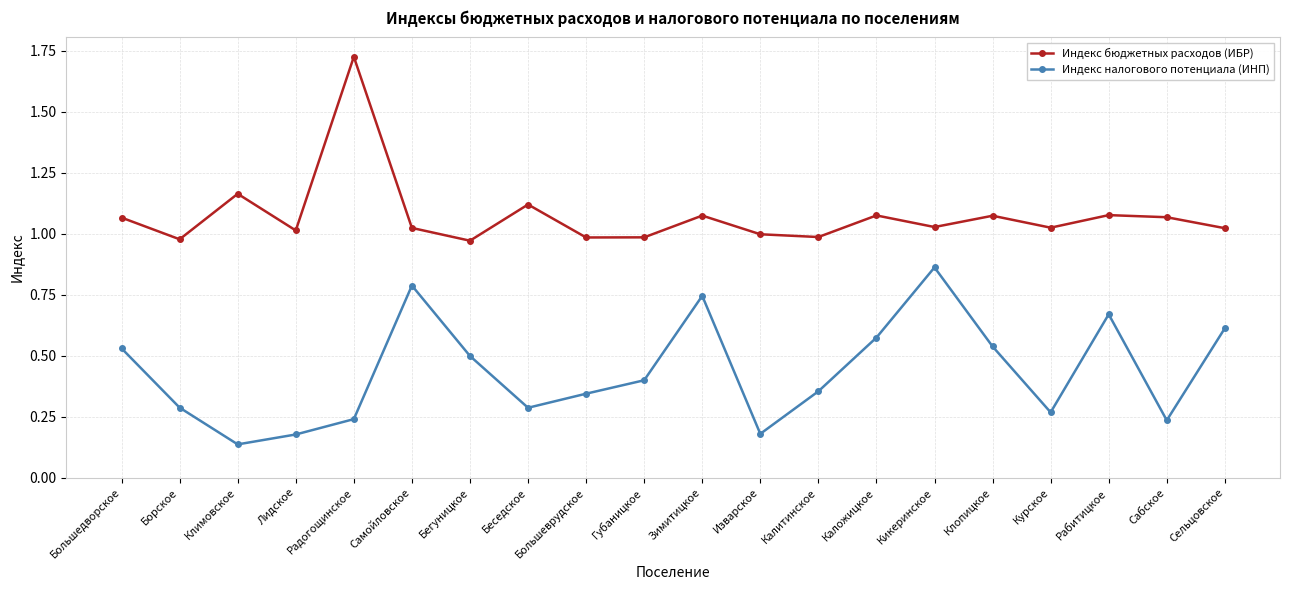

Is it true that Индекс налогового потенциала (ИНП) equals 0.8 at Бегуницкое?

False